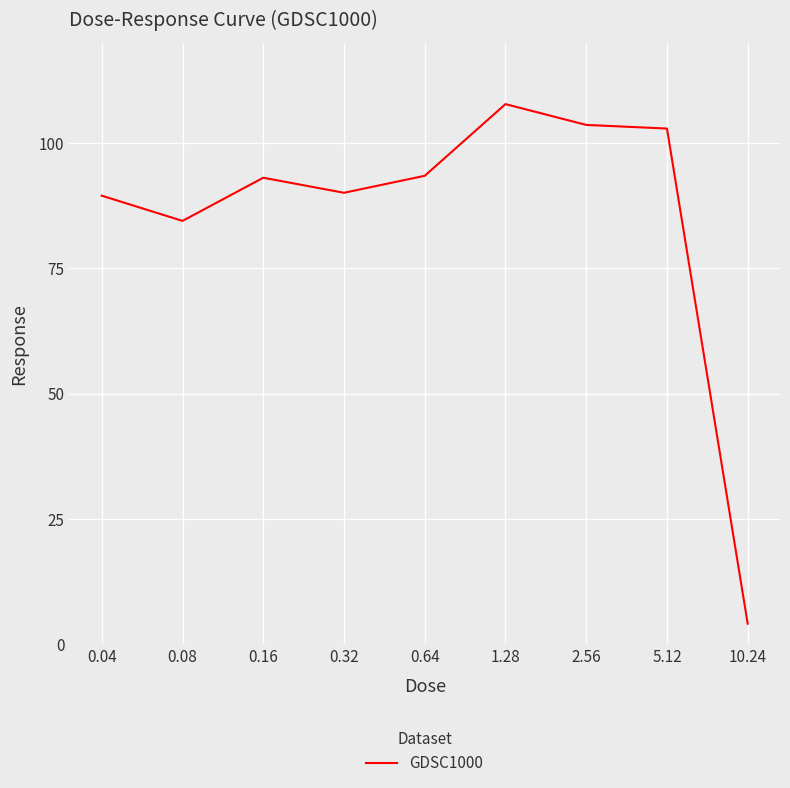

What is the ratio of the value at 0.64 to the value at 1.28?

0.9